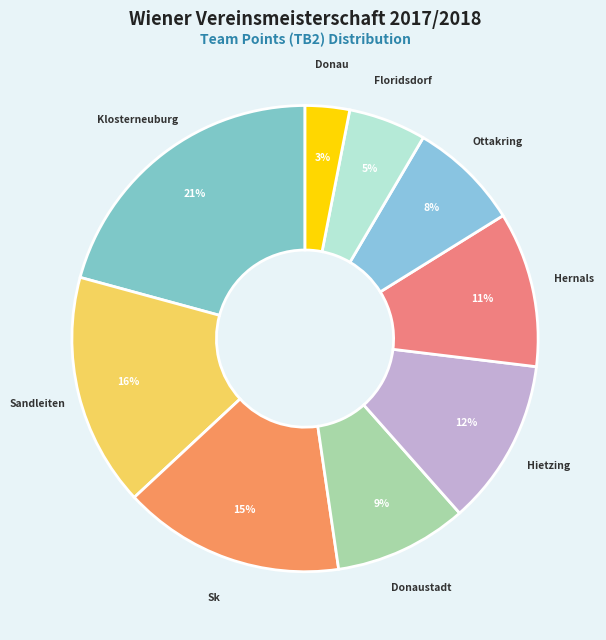

Which category has the biggest portion of the pie?

Sv Klosterneuburg